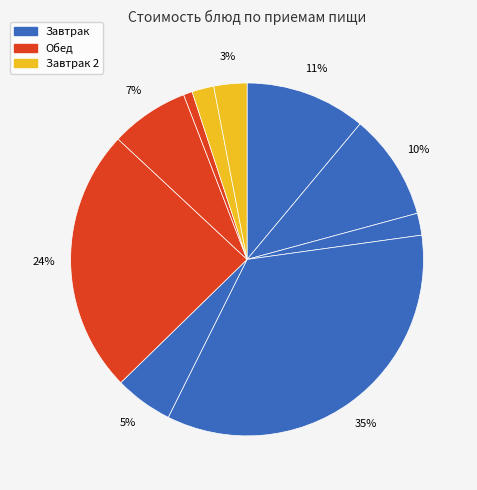

How many segments does this pie chart have?

10